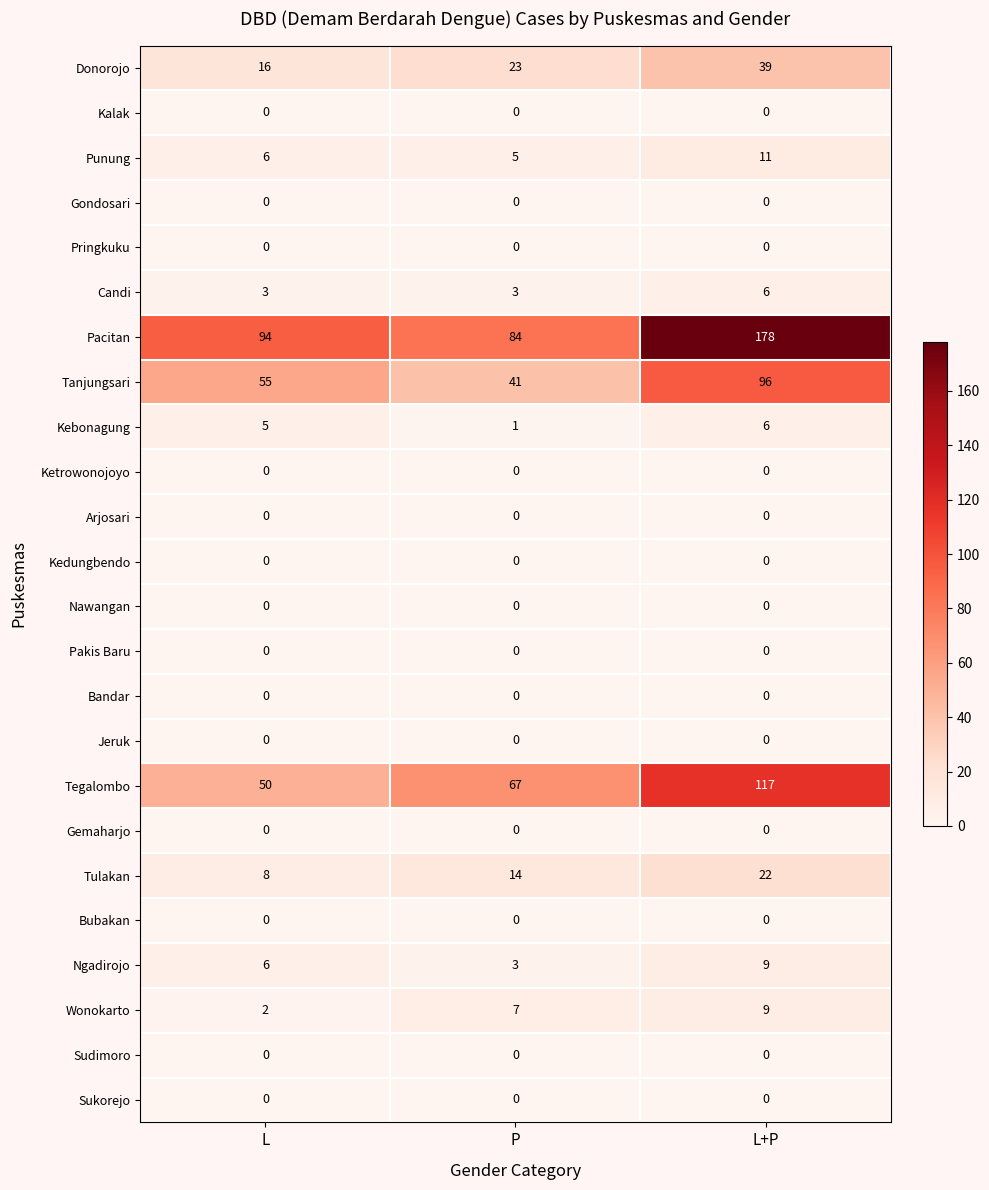

What is the spread (max minus min) of values at L?

94